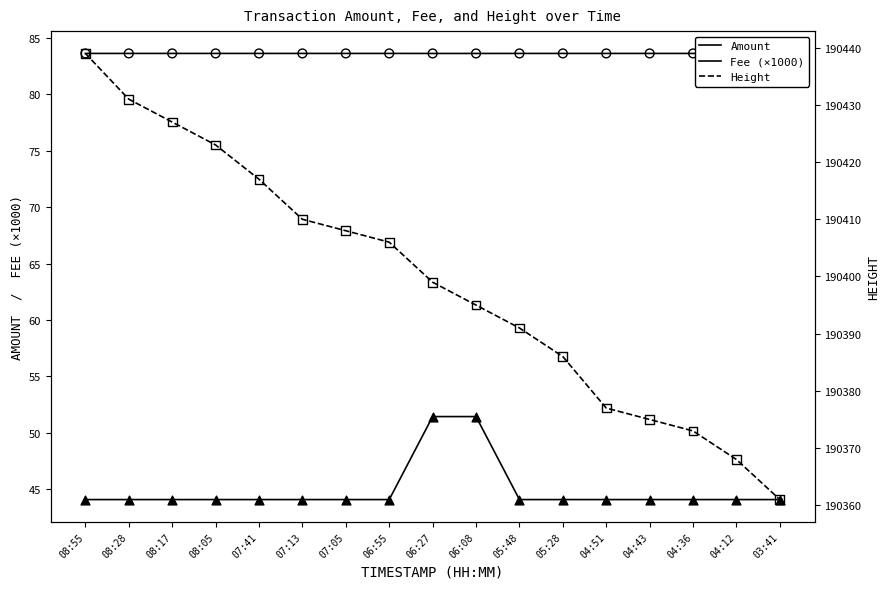

At which category is the sum across all series the highest?

08:55